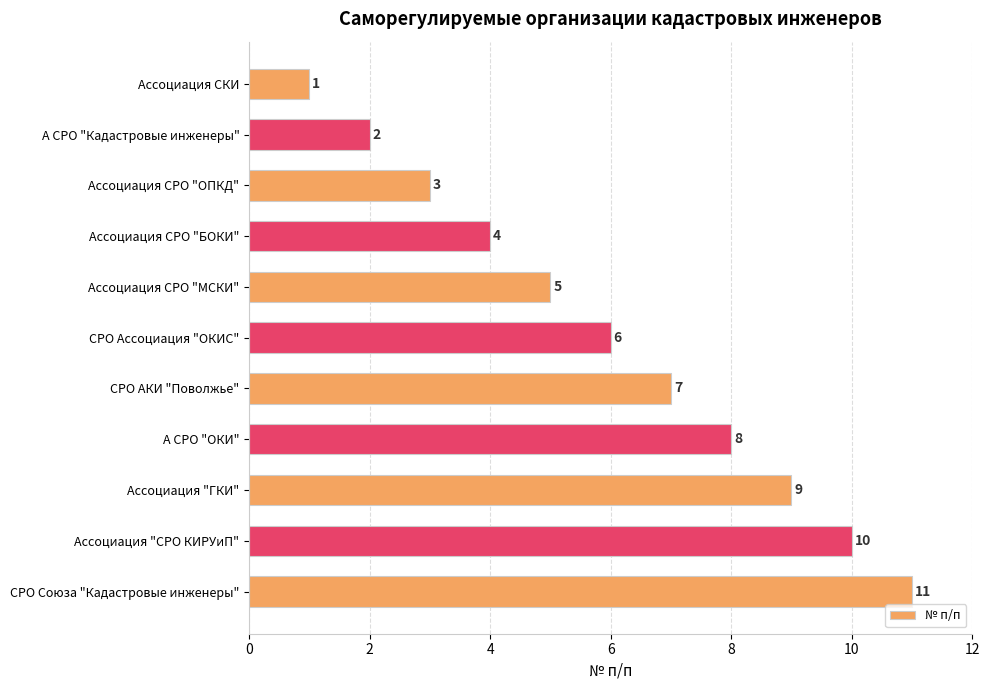

What is the average value?

6